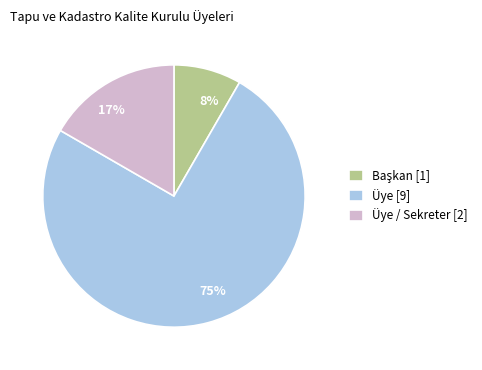

To the nearest percent, what is the difference between the largest and smallest slice percentages?

67%